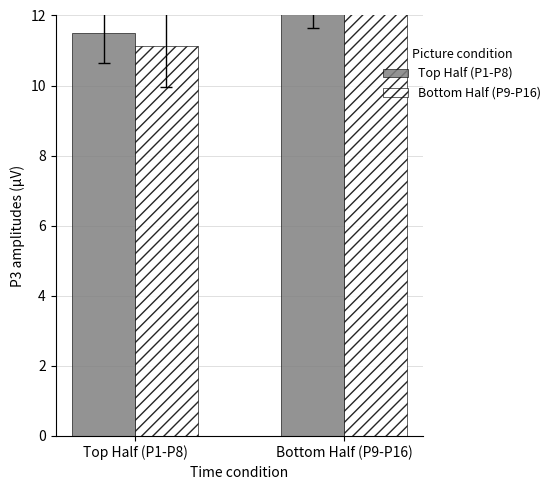

How many data points does each series have?

2